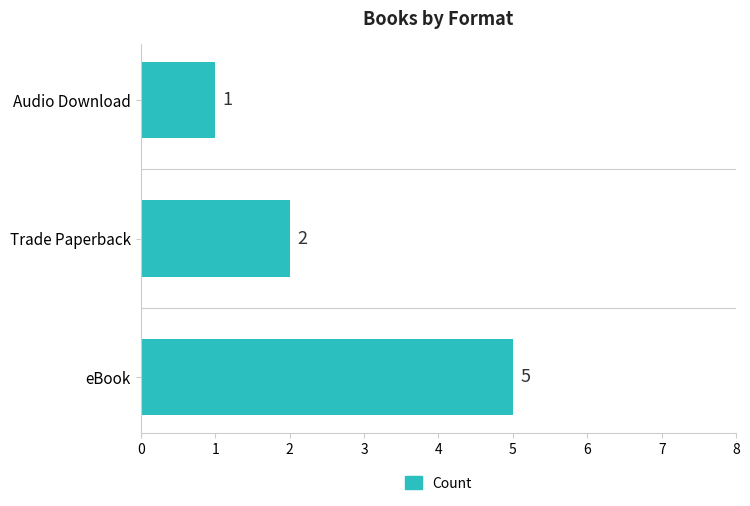

Is it true that the value at Trade Paperback is 2?

True